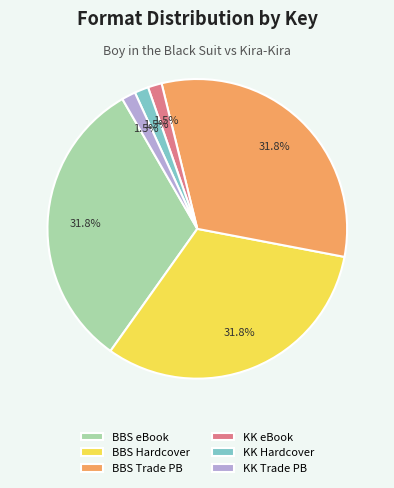

How many slices are in this pie chart?

6